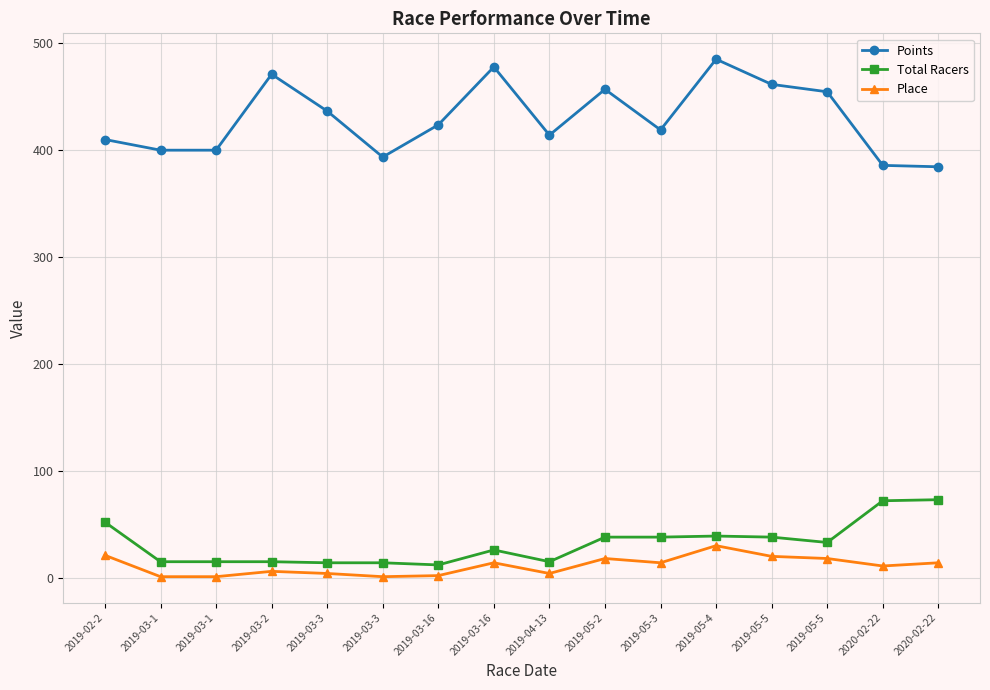

How many values in the Points series are below 423?

8